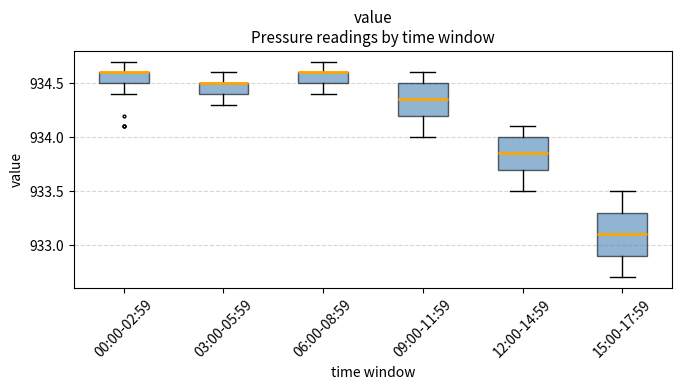

Reading left to right, read every box against the y-axis: the position of its median line, the range the box covers, and the ends of its whiskers. The values are not printed on the chart, so give them approximately, as read against the axis.

00:00-02:59: median 934.60 (drawn on the box's upper edge), box 934.50 to 934.60, whiskers 934.40 to 934.70
03:00-05:59: median 934.50 (drawn on the box's upper edge), box 934.40 to 934.50, whiskers 934.30 to 934.60
06:00-08:59: median 934.60 (drawn on the box's upper edge), box 934.50 to 934.60, whiskers 934.40 to 934.70
09:00-11:59: median 934.35, box 934.20 to 934.50, whiskers 934.00 to 934.60
12:00-14:59: median 933.85, box 933.70 to 934.00, whiskers 933.50 to 934.10
15:00-17:59: median 933.10, box 932.90 to 933.30, whiskers 932.70 to 933.50